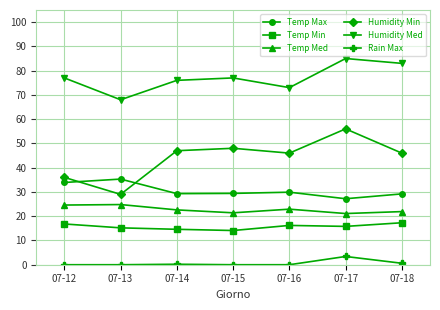

What is the value of the Rain Max point at the 3rd from the left?

0.2